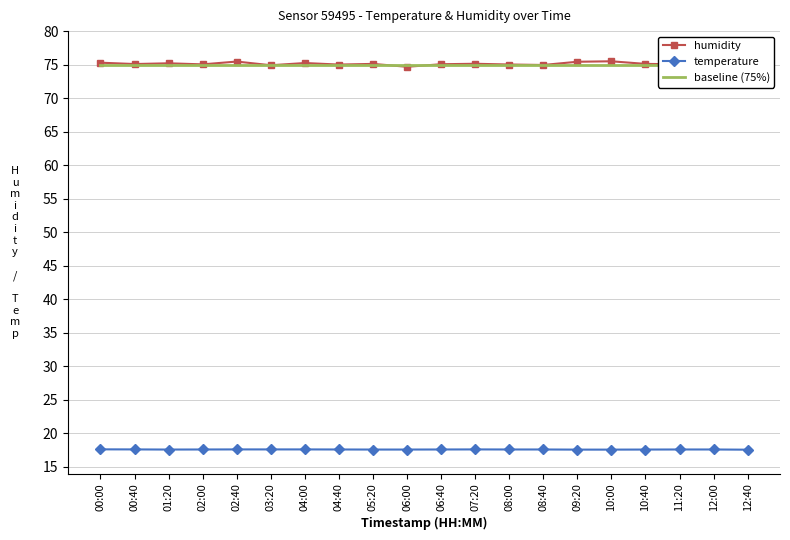

At how many categories does at least one series exceed 53?

20